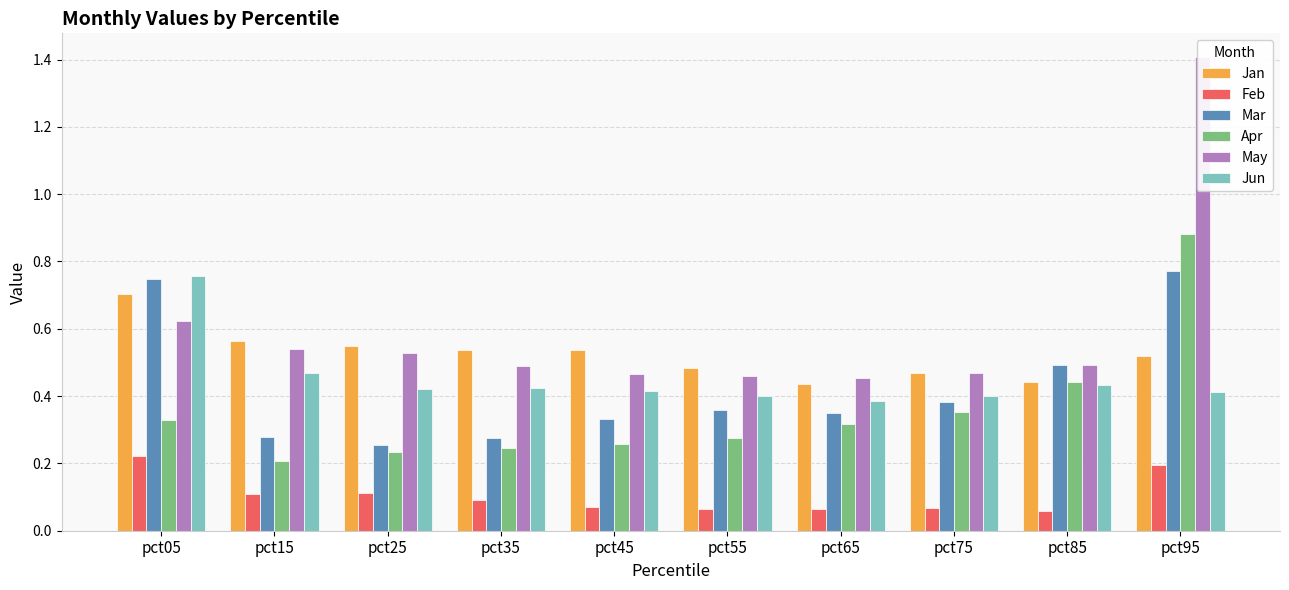

At which label is Feb closest to 0?

pct85